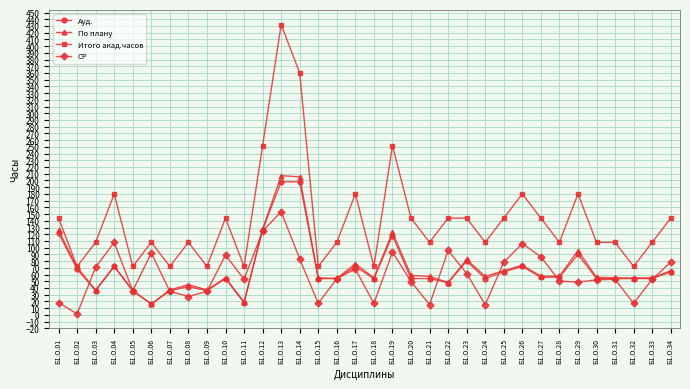

At which label does СР reach its minimum?

Б1.О.02